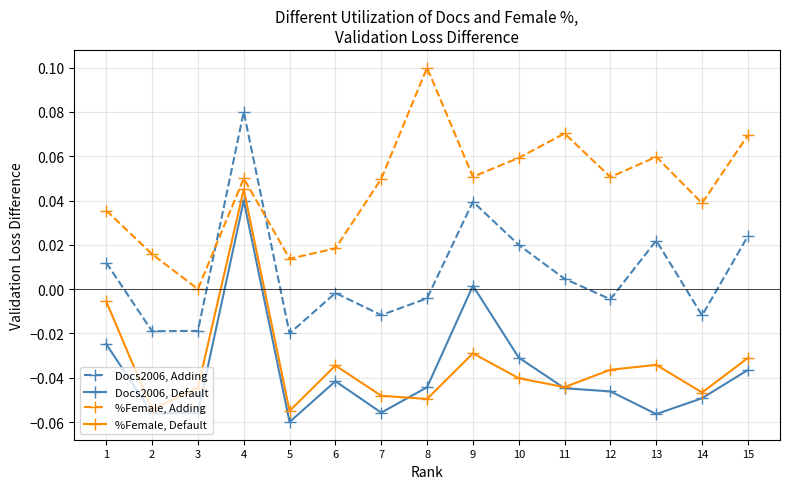

The Docs2006, Default series shows -0.0 at 7. True or false?

False